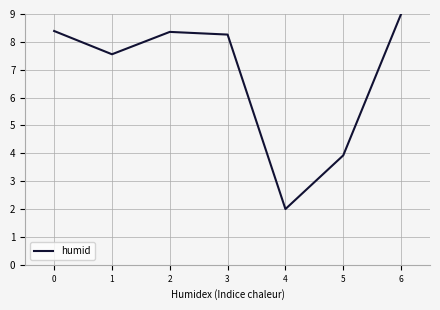

Count the number of categories in the chart.

7